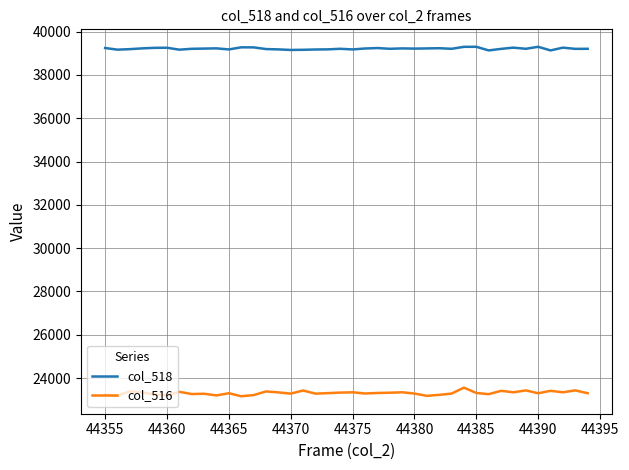

What is the maximum value for col_516?

23557